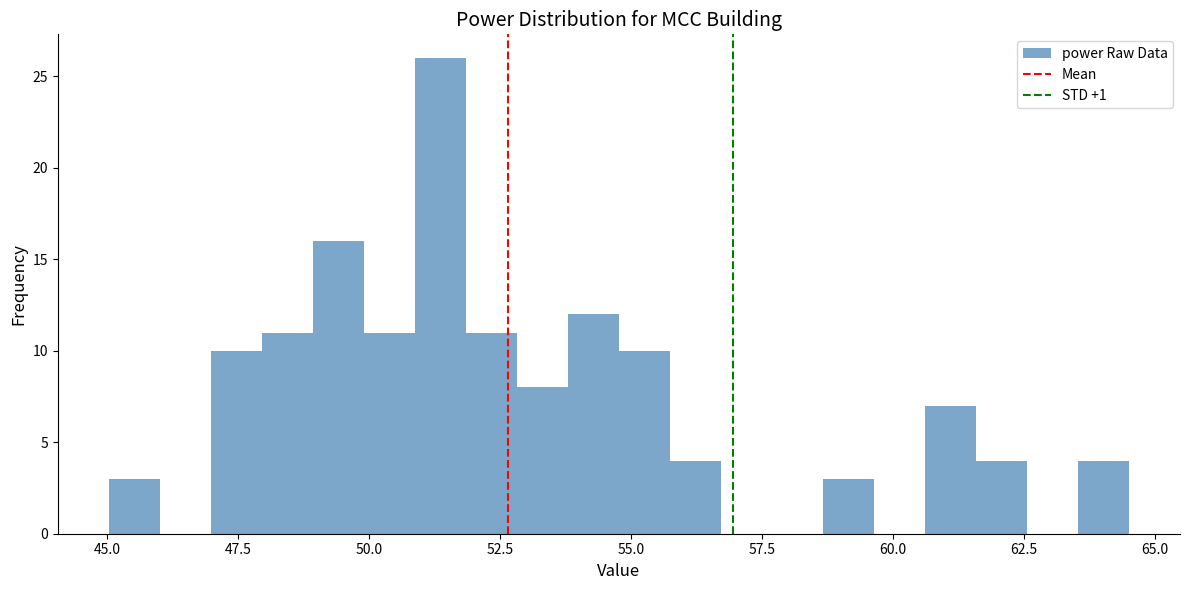

Read against the x-axis, roughly where is the centre of the tallest bar?

51.5